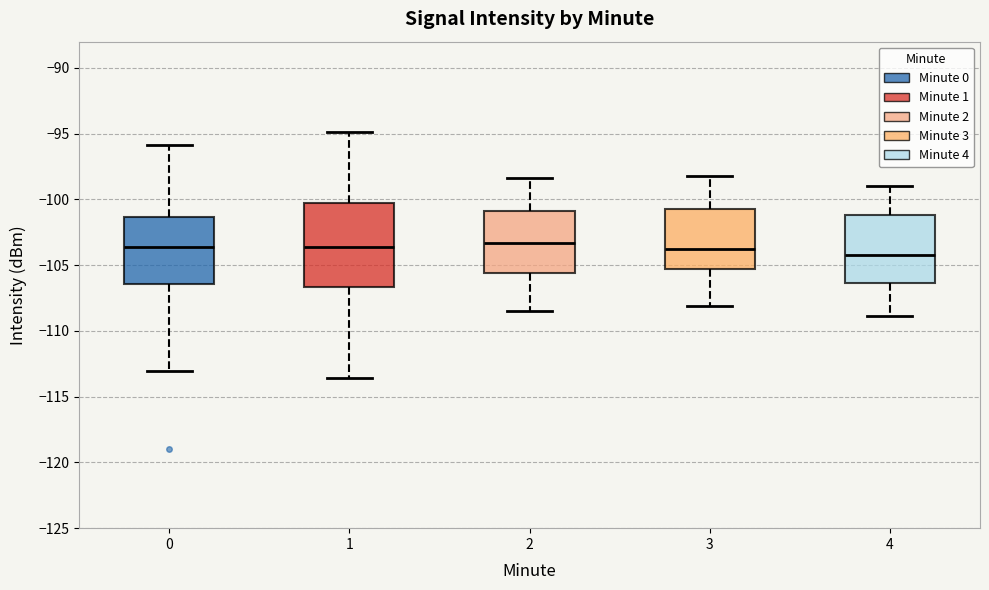

Reading left to right, read every box against the y-axis: the position of its median line, the range the box covers, and the ends of its whiskers. The values are not printed on the chart, so give them approximately, as read against the axis.

0: median -103.5, box -106.5 to -101.5, whiskers -113.0 to -96.0
1: median -103.5, box -106.5 to -100.0, whiskers -113.5 to -95.0
2: median -103.5, box -105.5 to -101.0, whiskers -108.5 to -98.5
3: median -103.5, box -105.5 to -100.5, whiskers -108.0 to -98.0
4: median -104.0, box -106.5 to -101.0, whiskers -109.0 to -99.0